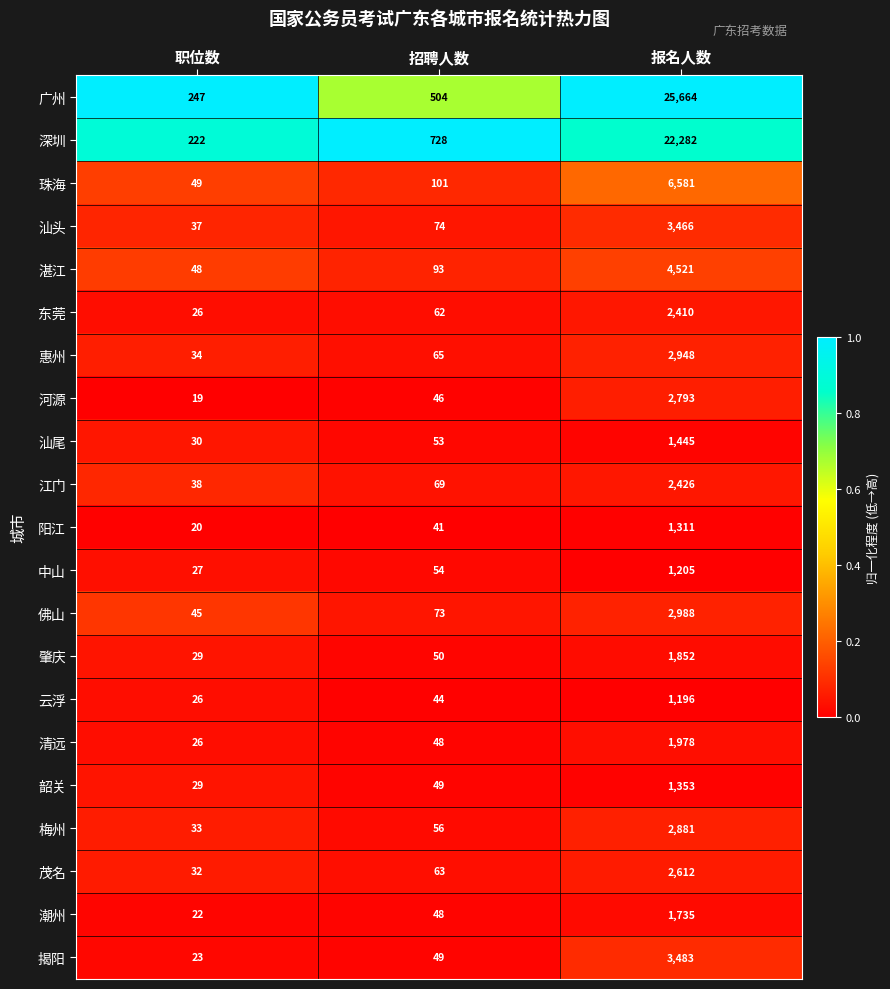

What is the maximum value shown in the chart?

25664